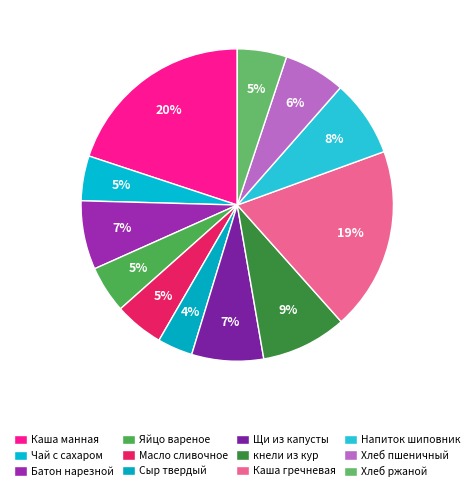

To the nearest percent, what is the difference between the largest and smallest slice percentages?

16%